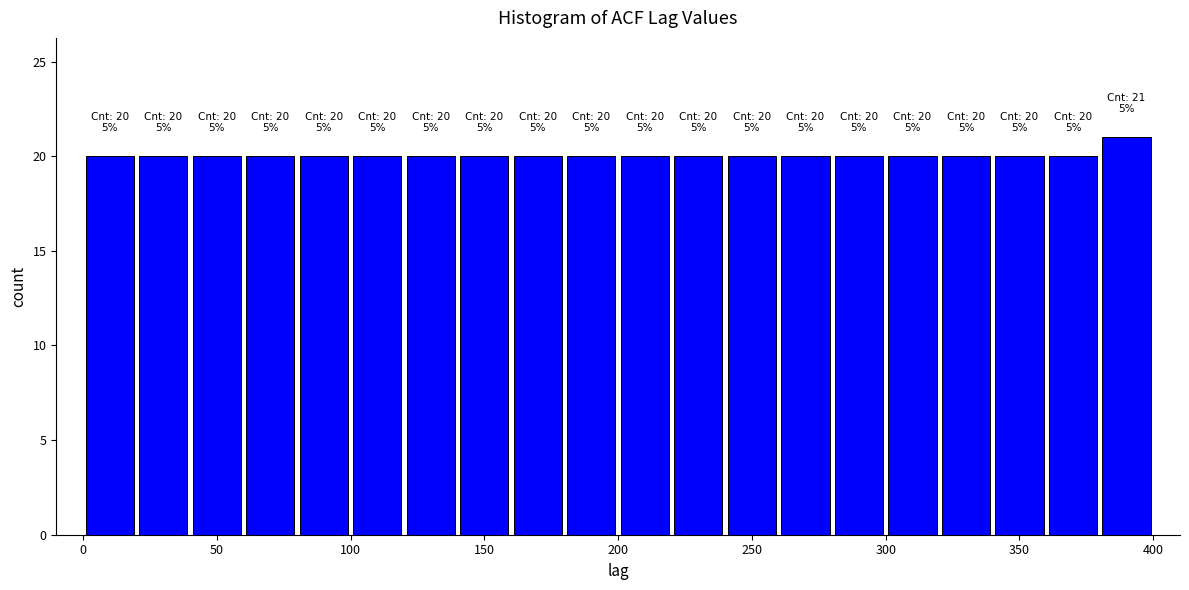

Over which range of the x-axis is the bar tallest?

380 to 400